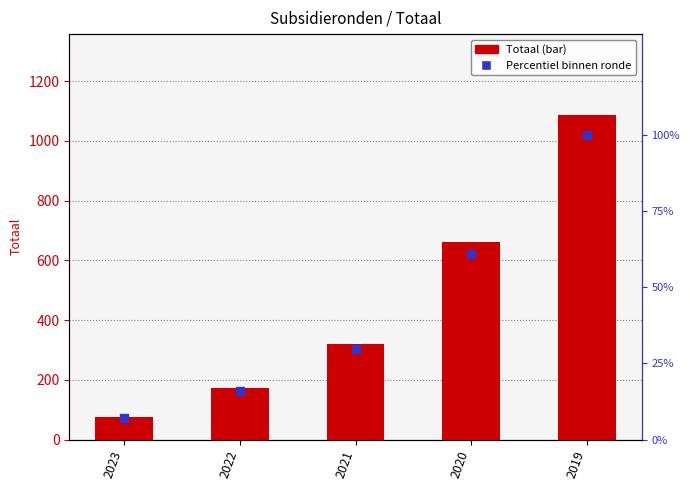

At how many categories does at least one series exceed 422?

2